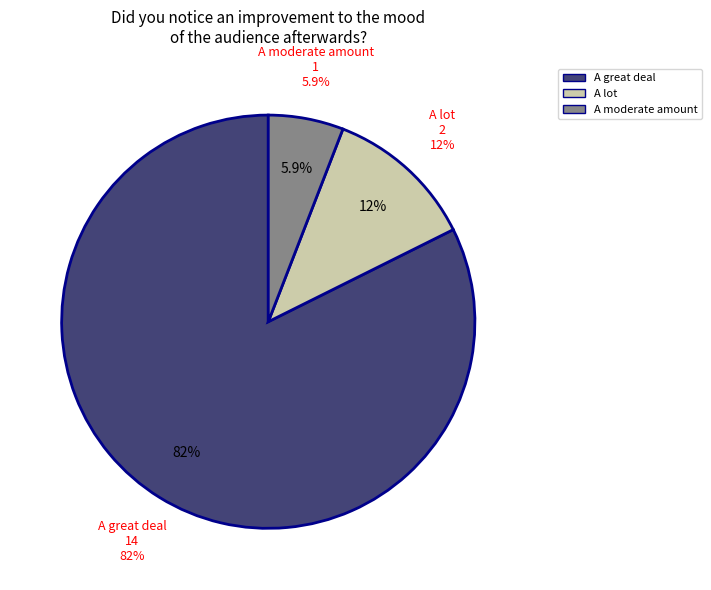

To the nearest percent, what portion does A lot represent?

12%